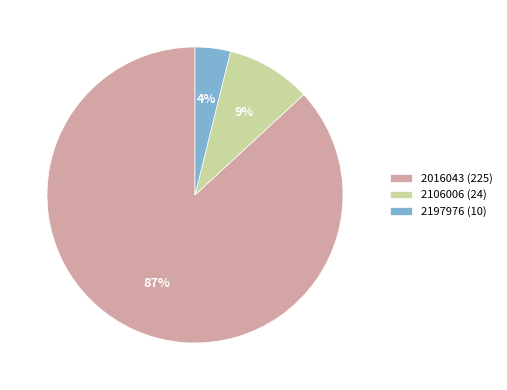

To the nearest percent, what is the difference between the largest and smallest slice percentages?

83%